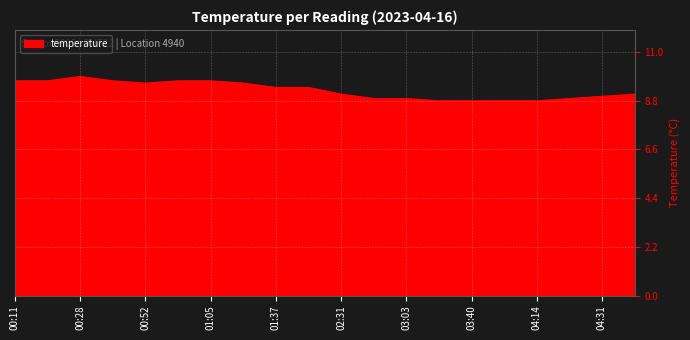

What is the minimum value shown in the chart?

8.8